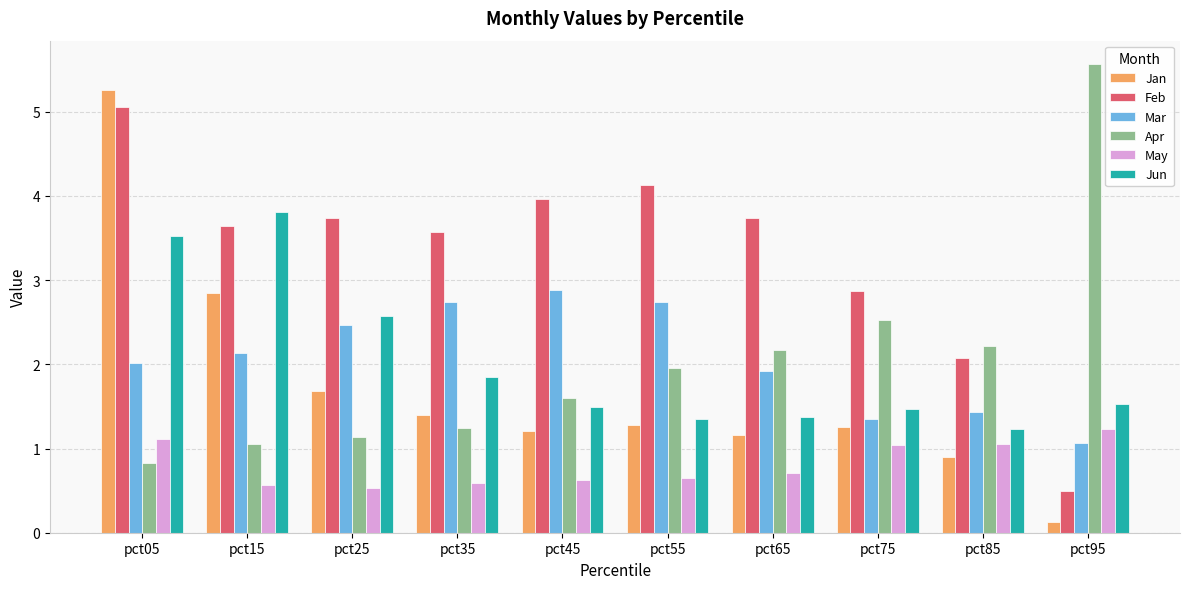

What value does the Mar series have at pct35?

2.7